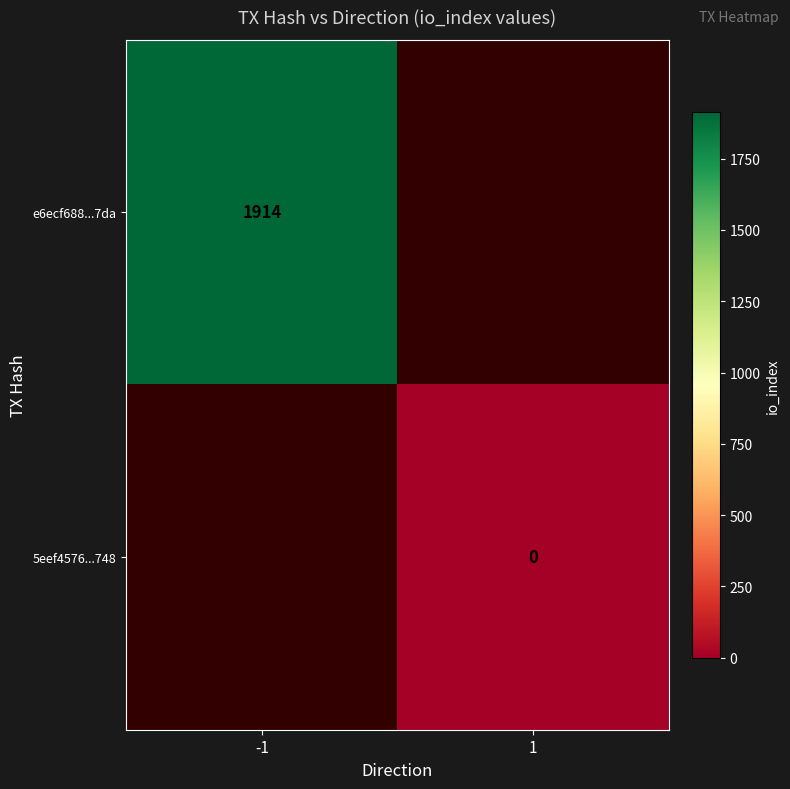

The value of e6ecf688...7da at -1 is 2724. True or false?

False